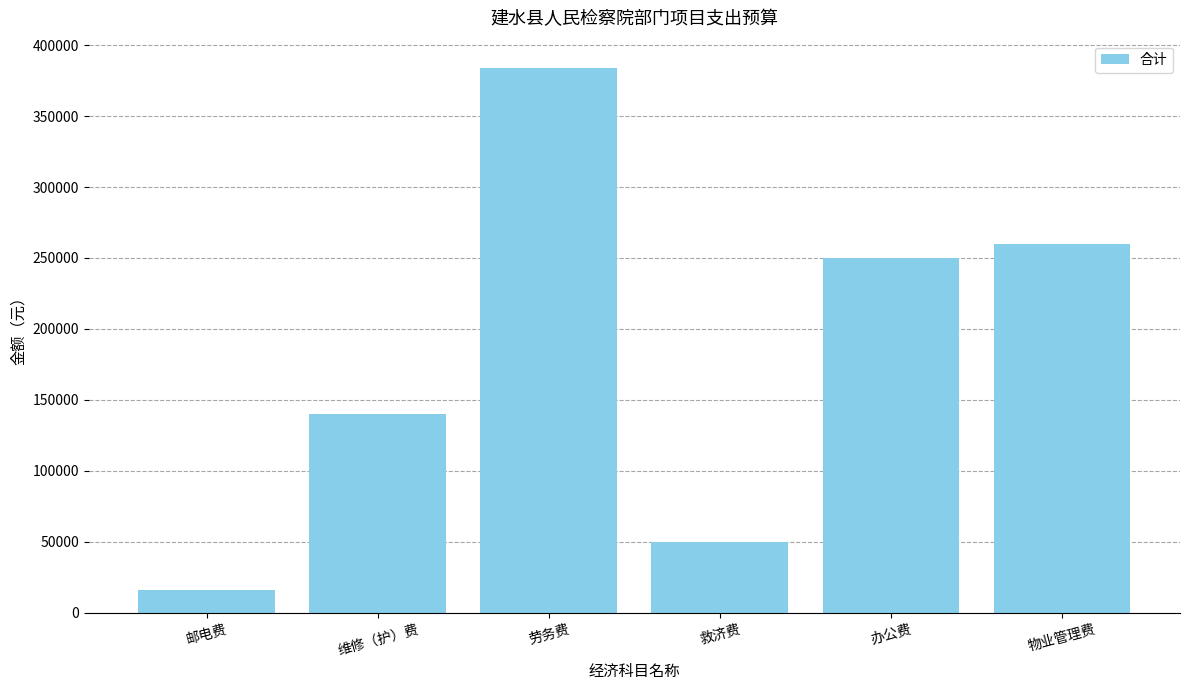

What is the change in value from 劳务费 to 物业管理费?

-124000